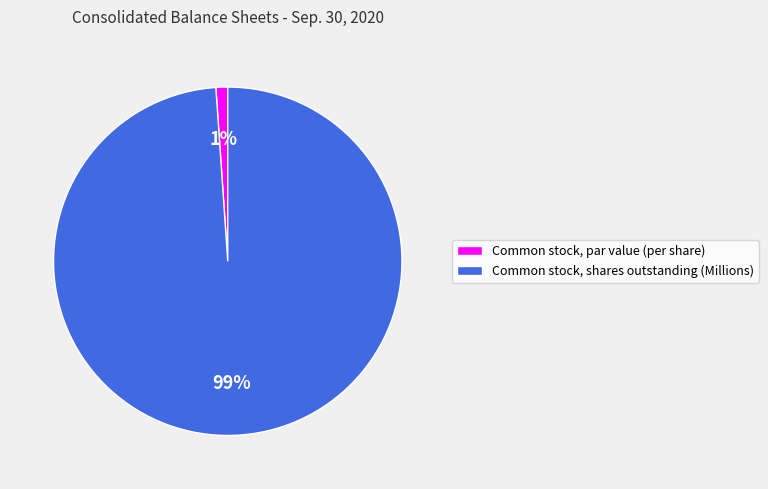

Which category accounts for the majority?

Common stock, shares outstanding (Millions)